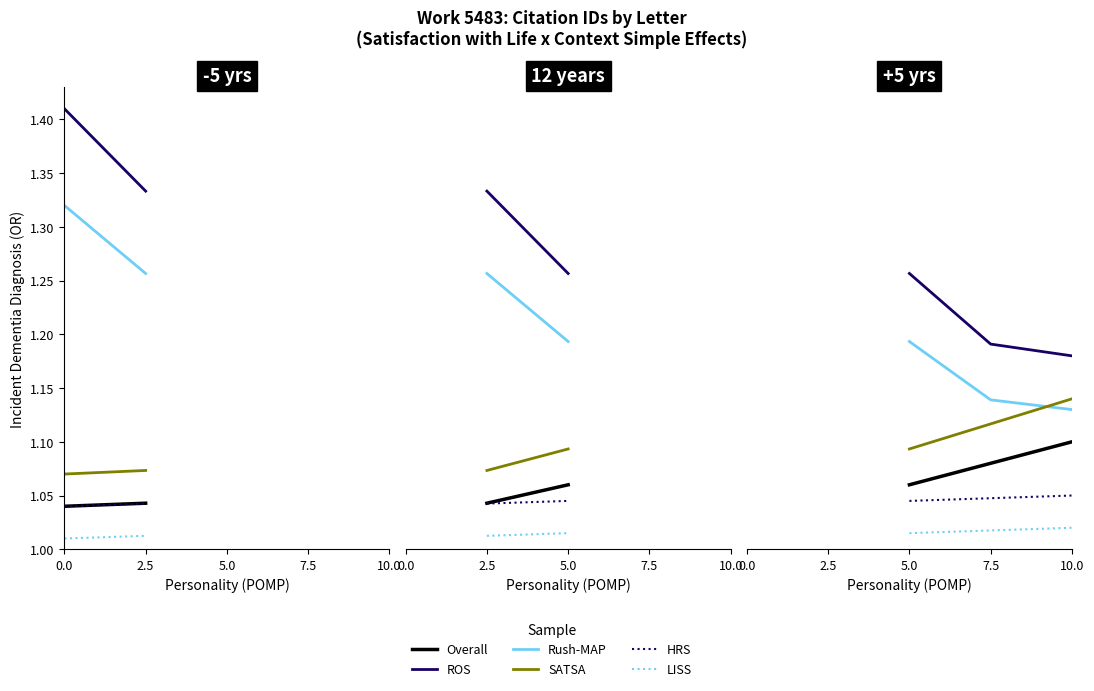

What is the lowest value of the ROS series?

1.2